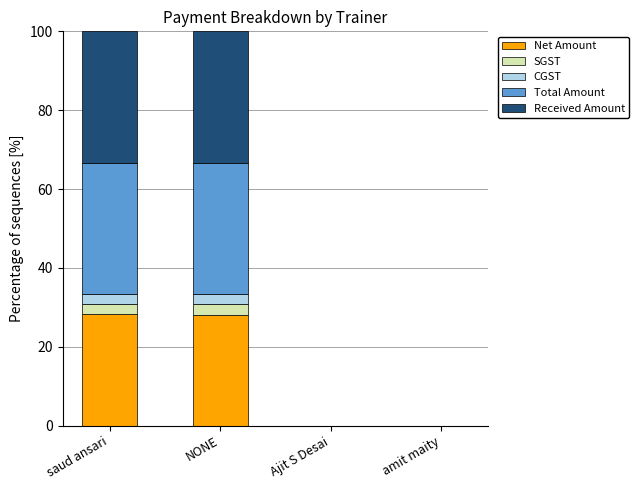

Reading left to right, what are the values for Net Amount?

saud ansari=28.2	NONE=28.2	Ajit S Desai=0.0	amit maity=0.0